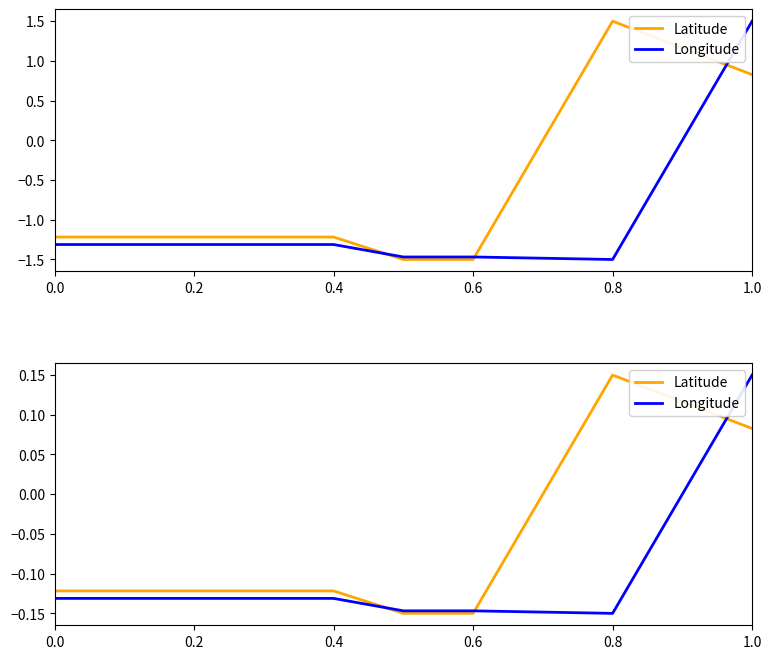

True or false: Latitude has more than 1 points higher than both neighbors.

False